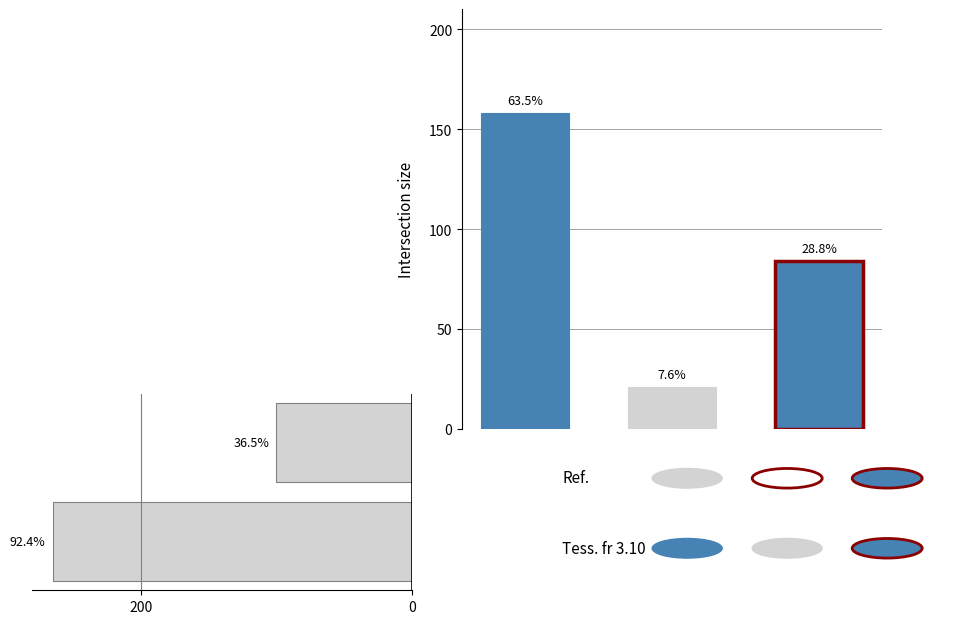

Does the chart contain stacked bars?

No